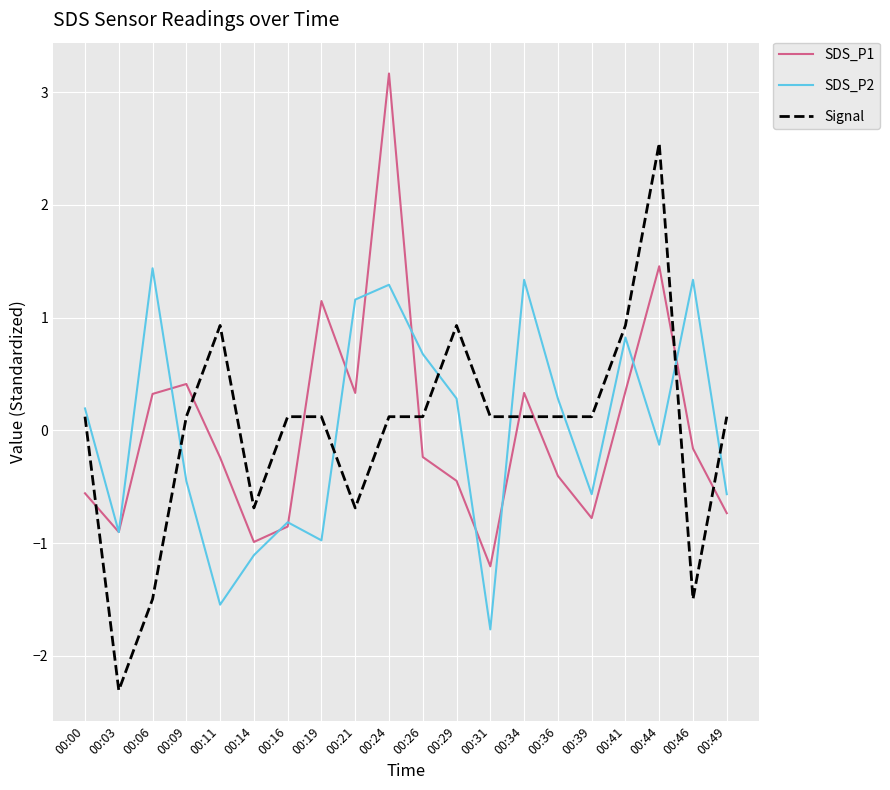

True or false: SDS_P1 and Signal intersect in this chart.

True